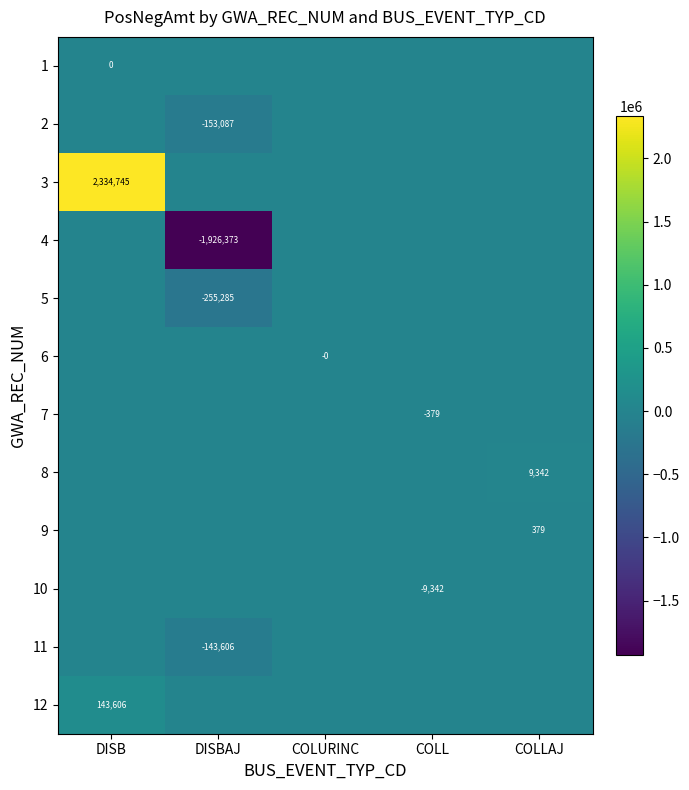

List the labels in order of 8 value, largest first.

COLLAJ, DISB, DISBAJ, COLURINC, COLL